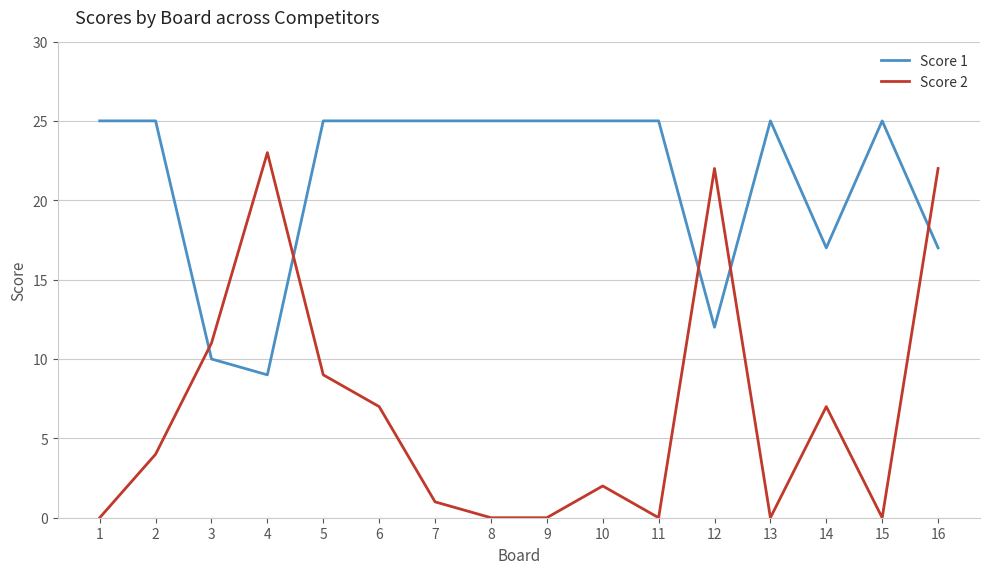

Where do Score 1 and Score 2 first cross each other?

2 and 3